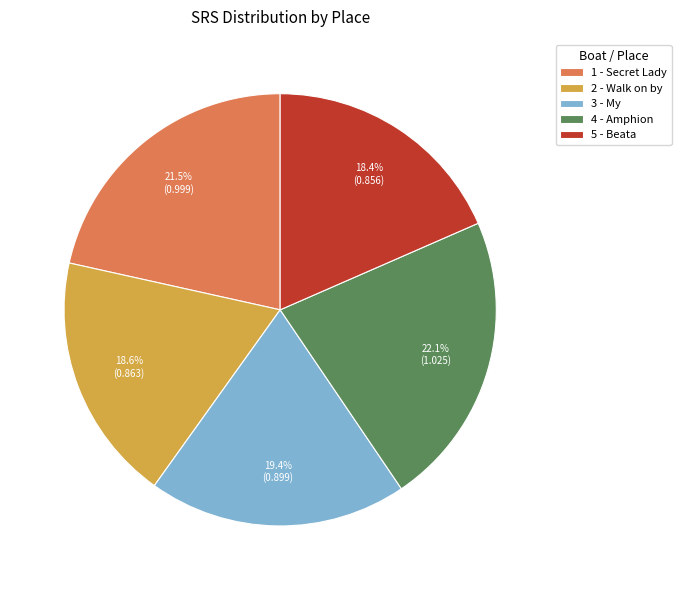

Which has a higher value, 2 - Walk on by or 4 - Amphion?

4 - Amphion